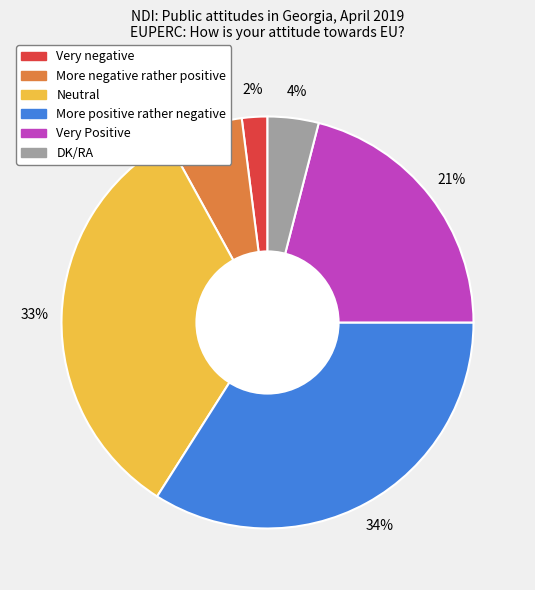

Do Neutral and Very negative together represent more than half of the pie?

No